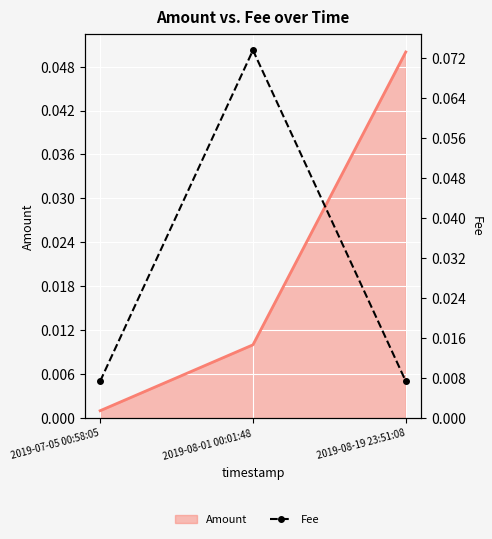

Which category has the highest value across all series?

2019-08-01 00:01:48